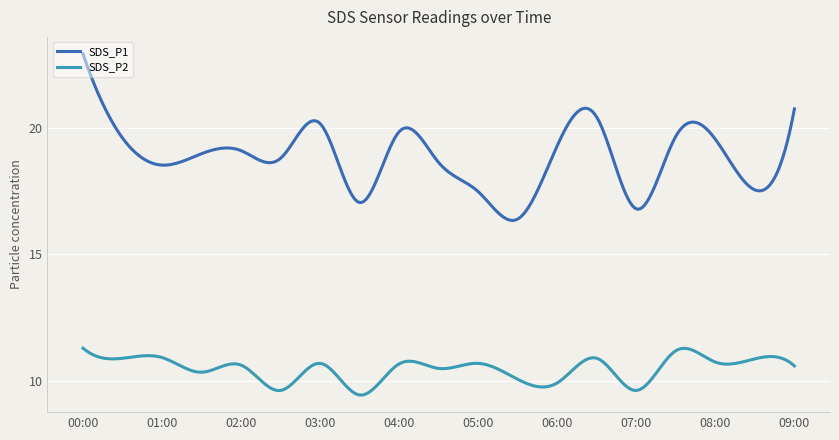

What is the maximum value shown in the chart?

22.9